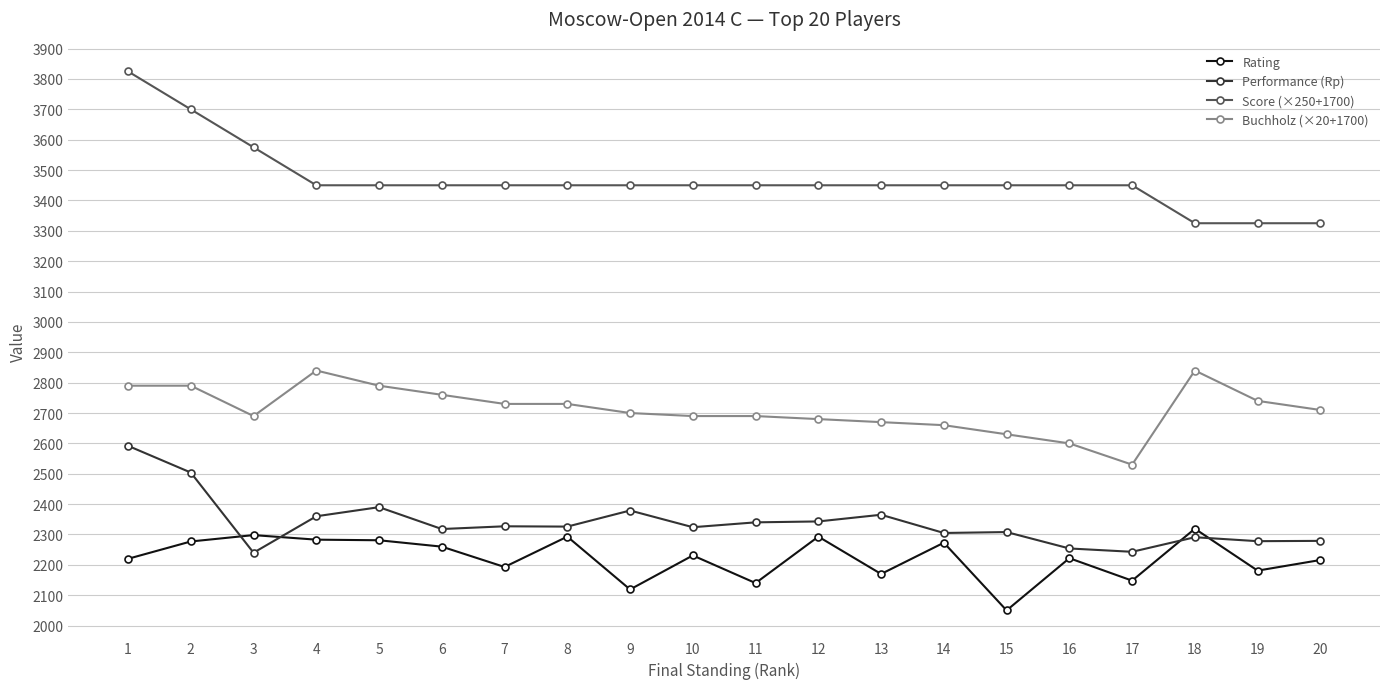

True or false: Performance (Rp) has more than 1 interior local peaks.

True